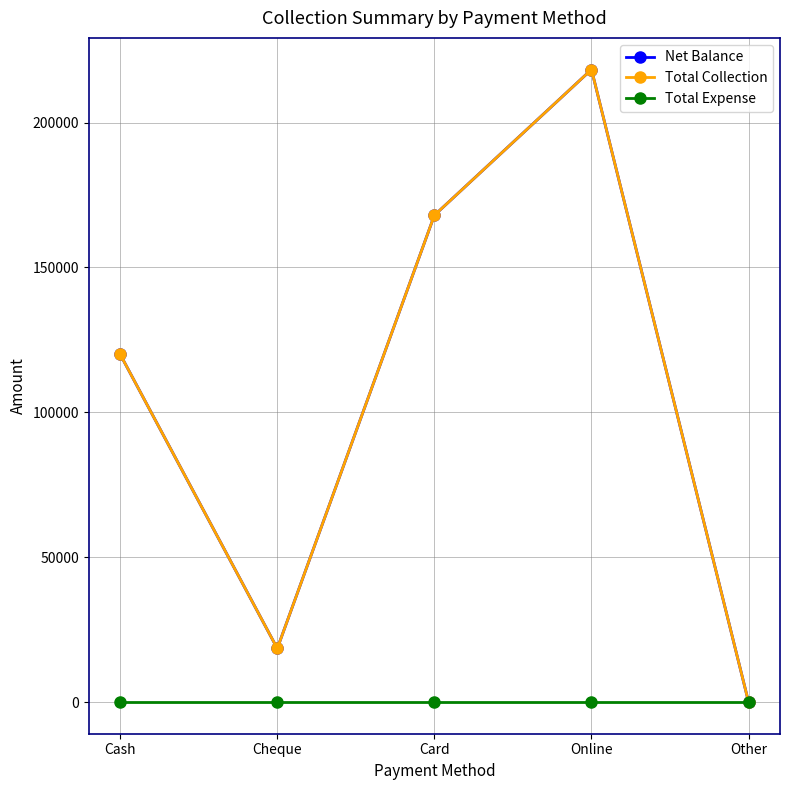

At which category does the chart reach its minimum across all series?

Other